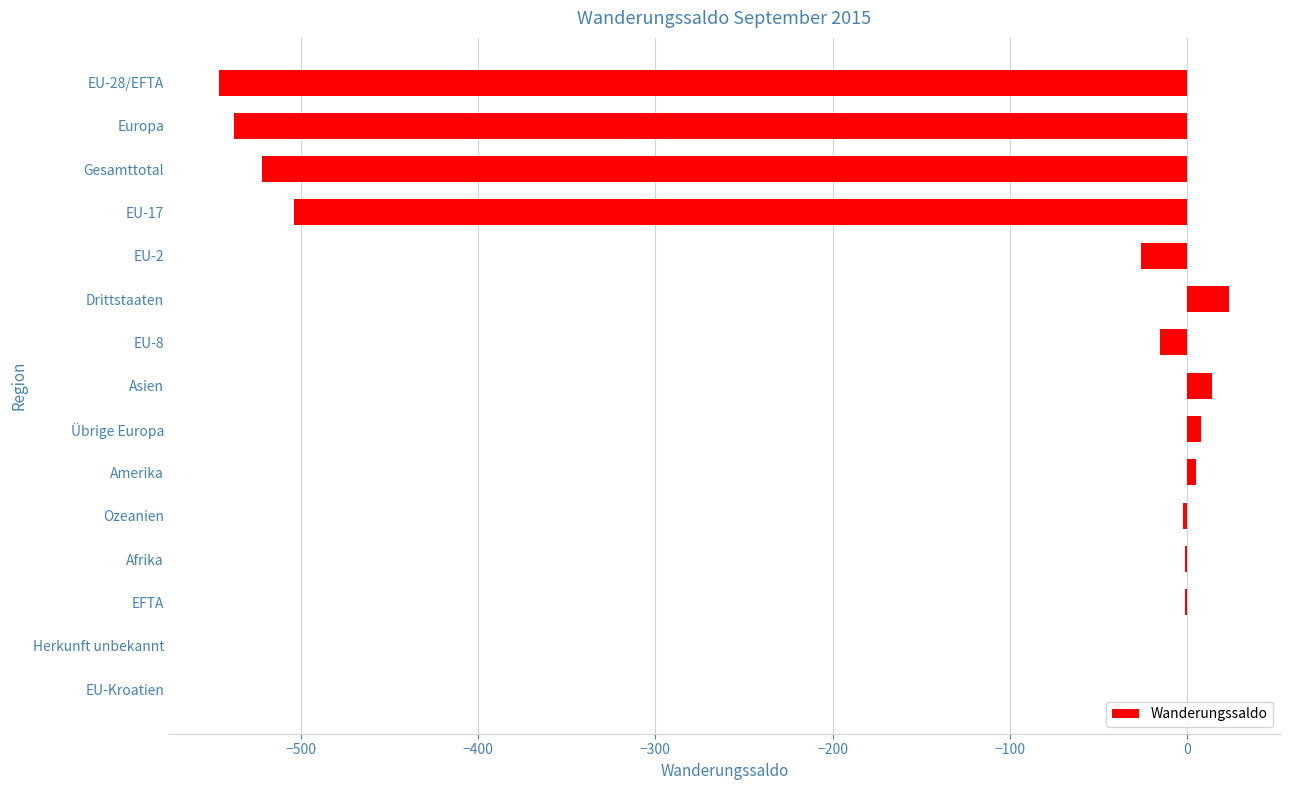

What is the change in value from Asien to EU-17?

-518